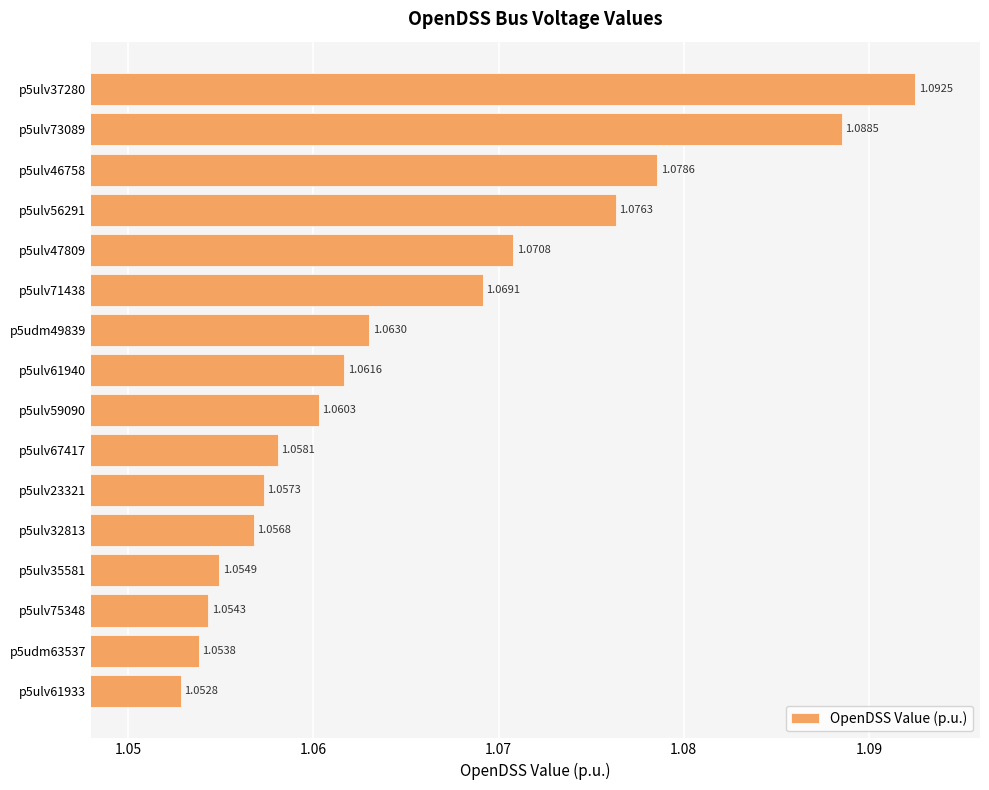

Approximately how many times larger is the value at p5ulv59090 compared to p5udm49839?

1.0